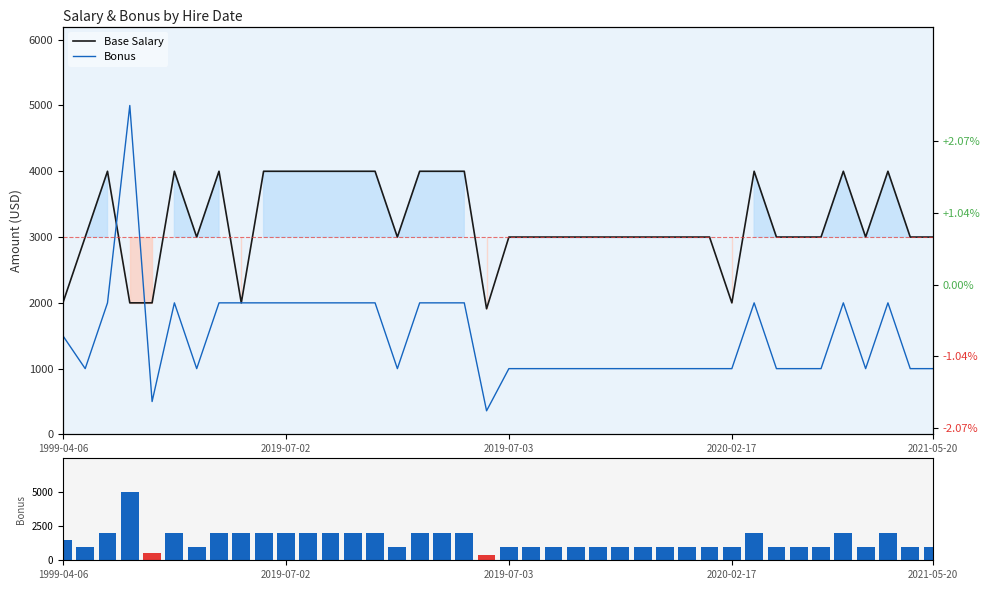

What are all the series names shown in the legend?

Base Salary, Bonus